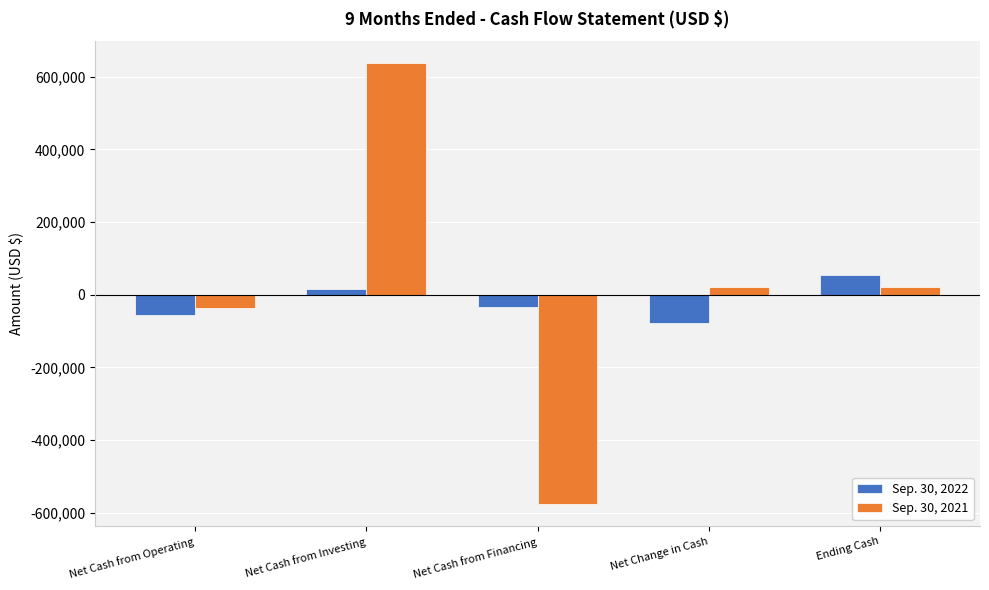

The Sep. 30, 2021 series shows -396011 at Net Cash from Financing. True or false?

False